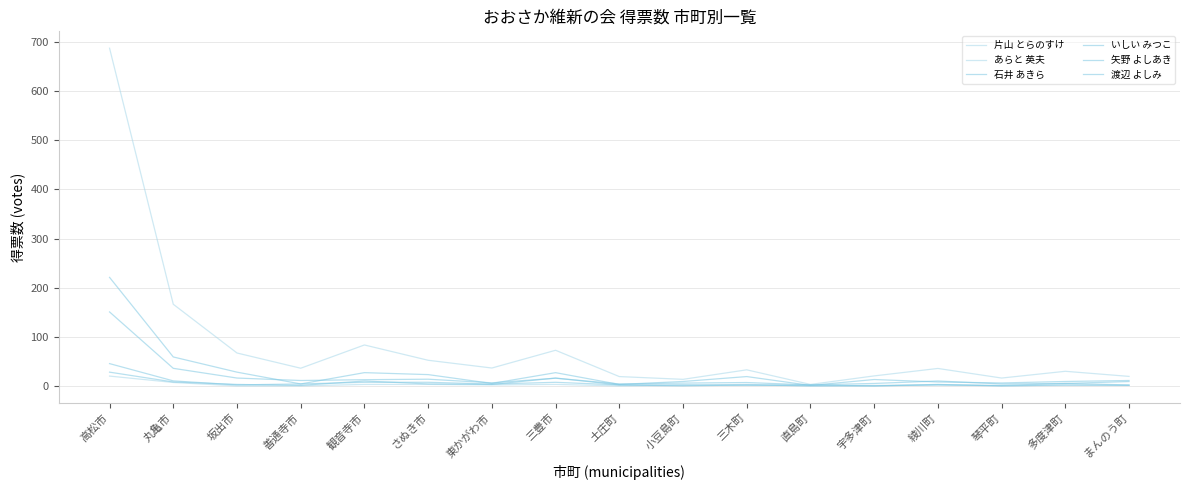

Does the chart display data point markers on the line(s)?

No